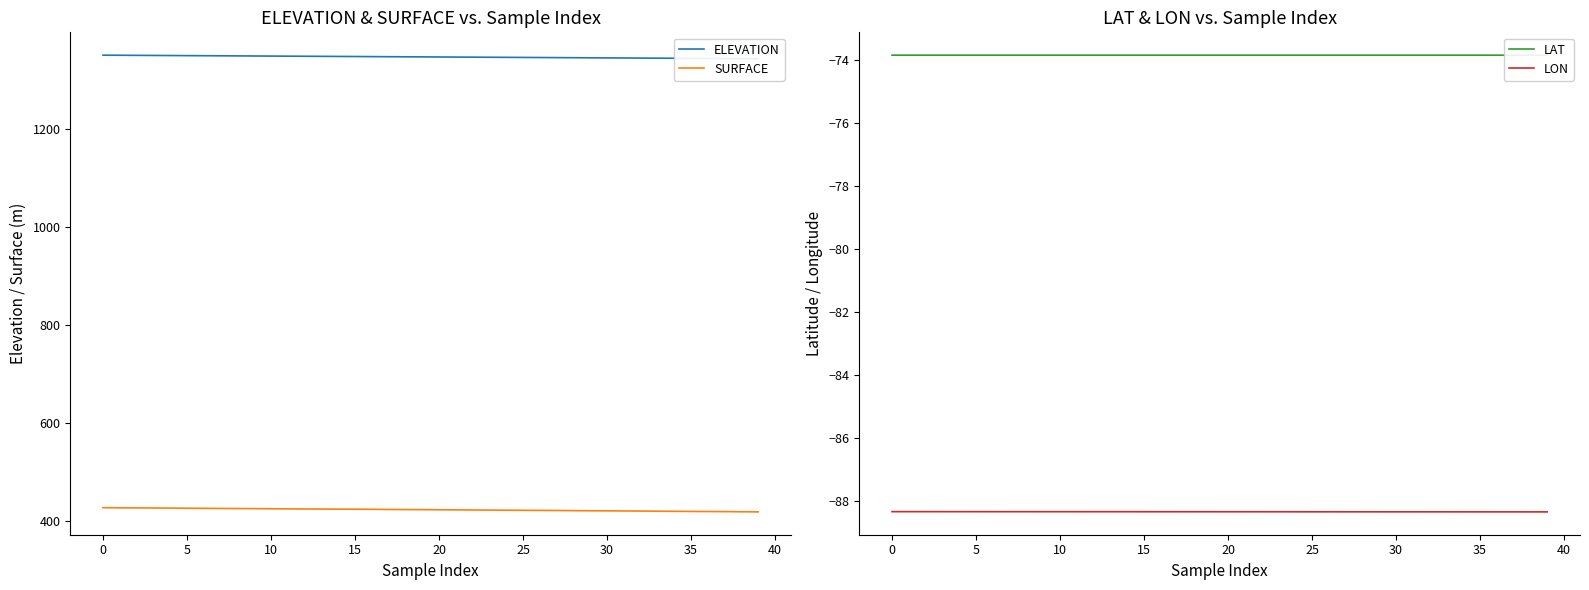

What is the highest value of the SURFACE series?

427.7